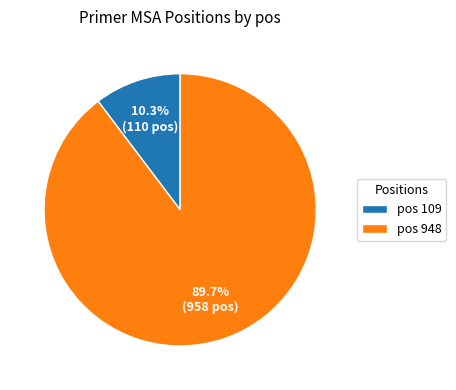

What is the smallest slice in the pie chart?

pos 109